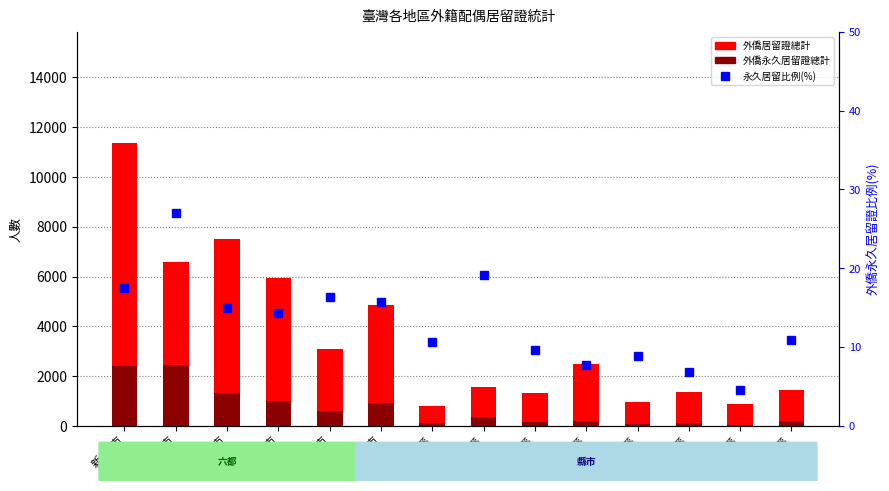

At which label does 外僑永久居留證總計 first exceed 366?

新 北 市